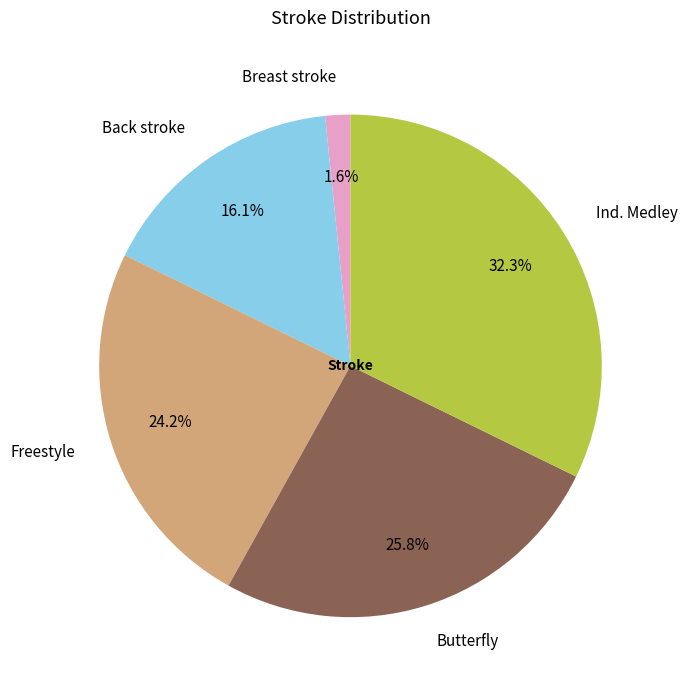

Is the sum of Butterfly and Breast stroke greater than half?

No